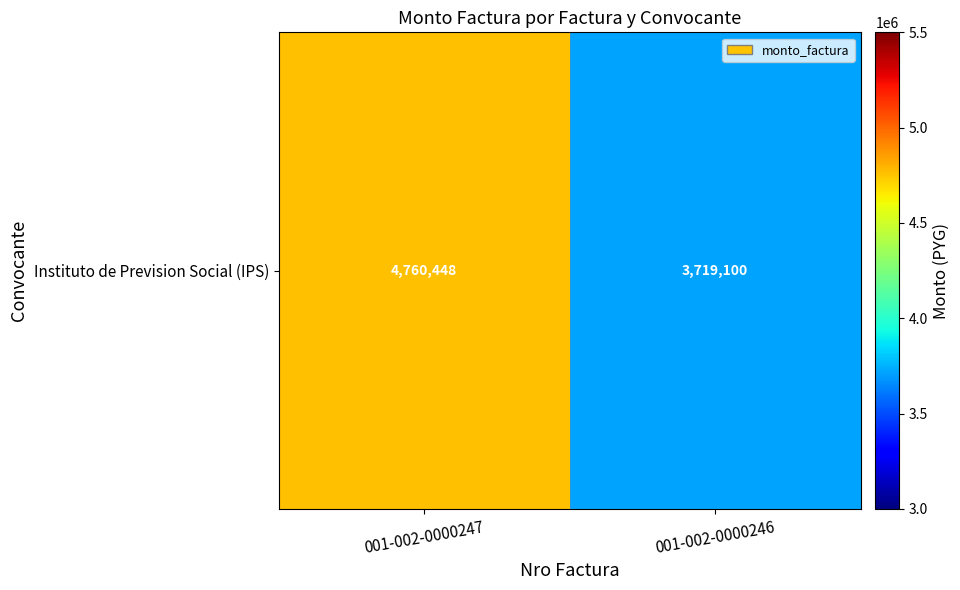

Rank the categories by value from lowest to highest.

001-002-0000246, 001-002-0000247